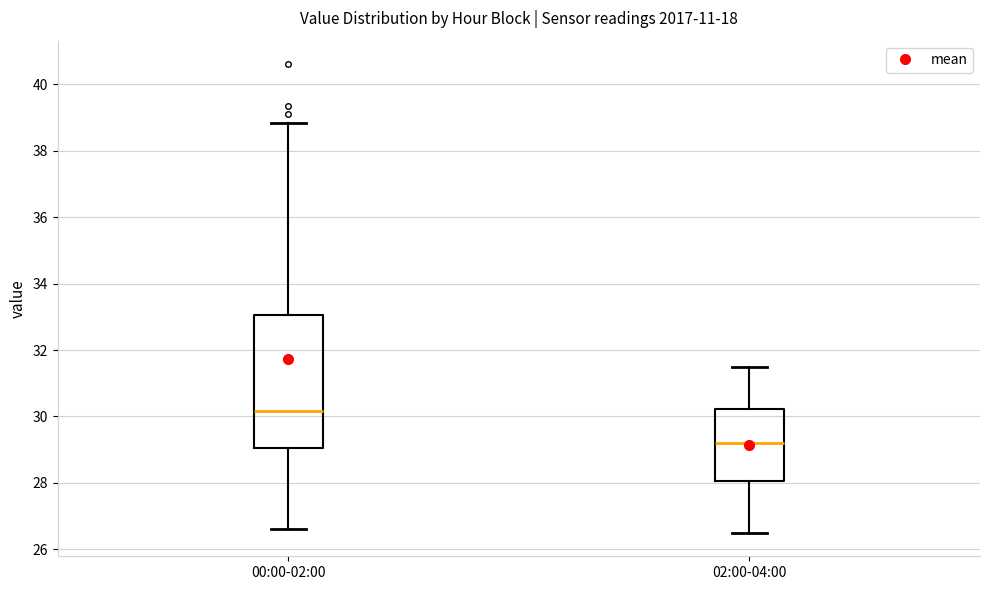

Which box is the tallest, from its lower edge to its upper edge?

00:00-02:00